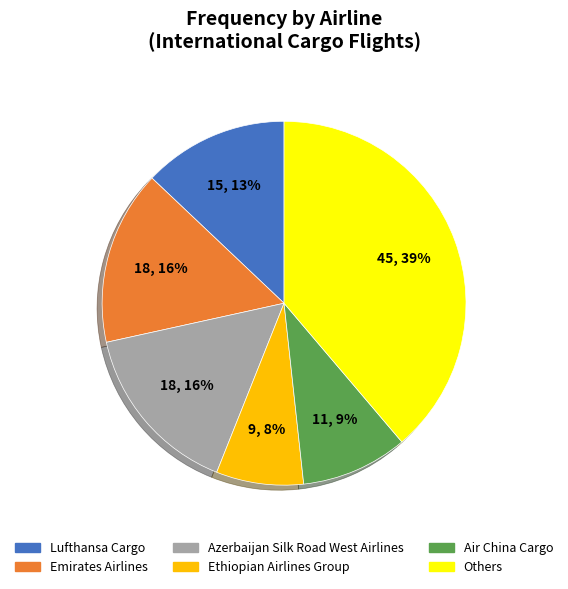

To the nearest percent, what is the average slice percentage?

17%